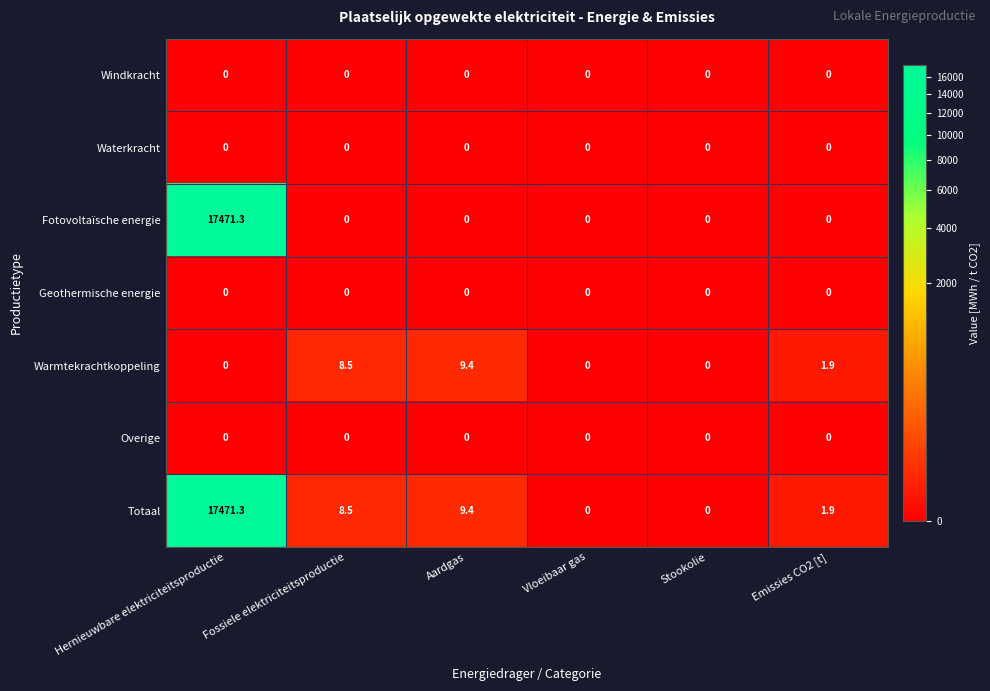

What is the total value across all series at Aardgas?

18.8